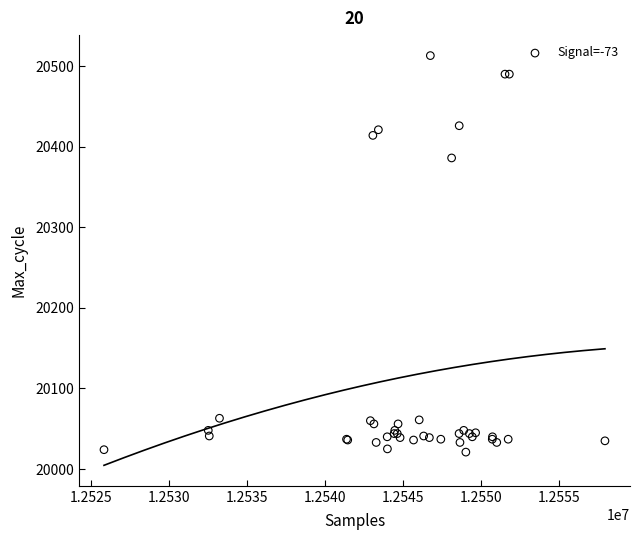

What Y value in the scatter plot is closest to 20267?

20386